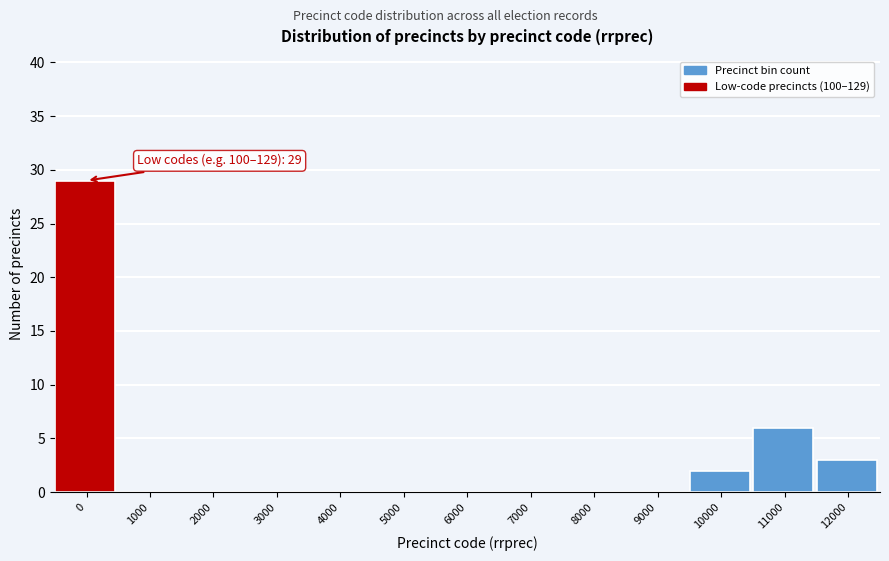

Reading left to right, list all the values displayed in this chart.

0=29	1000=0	2000=0	3000=0	4000=0	5000=0	6000=0	7000=0	8000=0	9000=0	10000=2	11000=6	12000=3